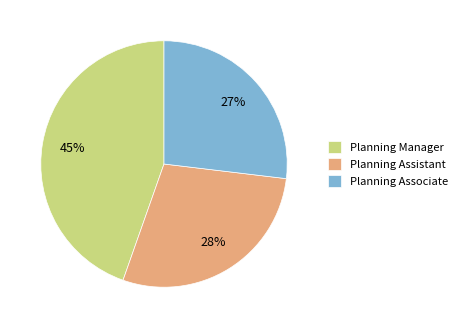

Is it true that Planning Assistant is 21% of the pie?

False